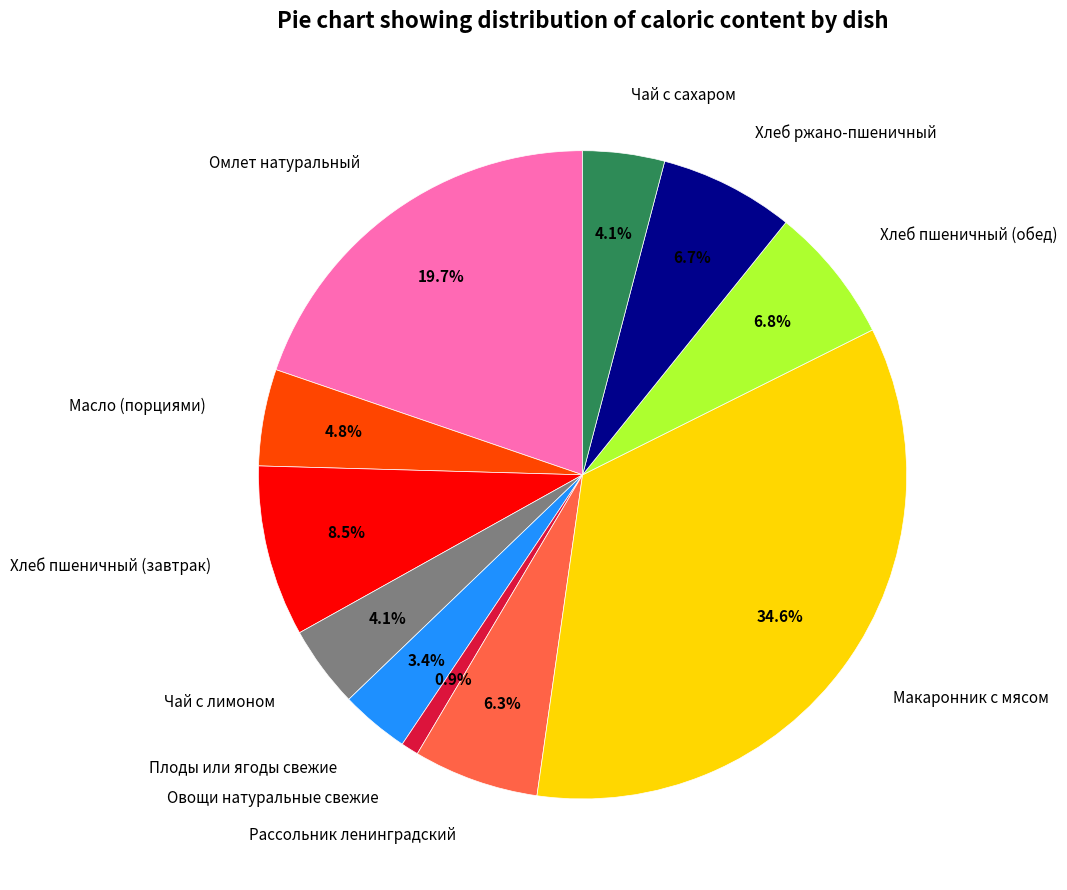

To the nearest percent, what is the combined percentage of Масло (порциями) and Хлеб пшеничный (завтрак)?

13%